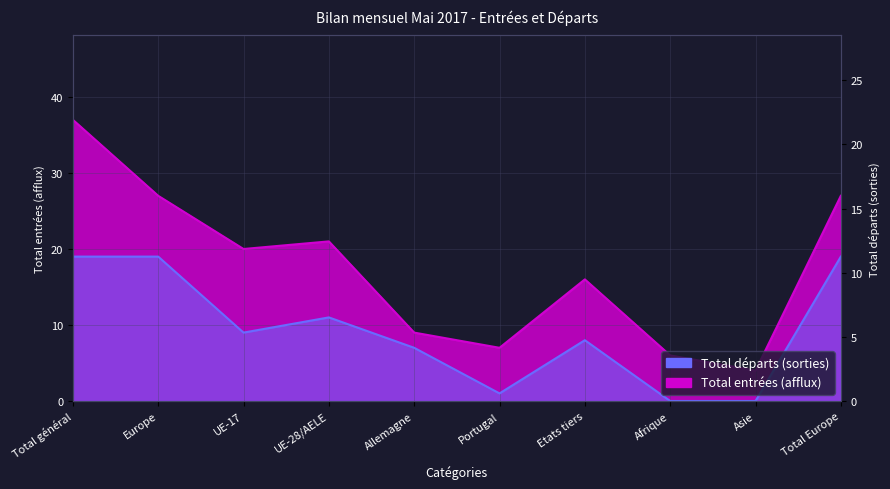

What are all the series names shown in the legend?

Total entrées (afflux), Total départs (sorties)